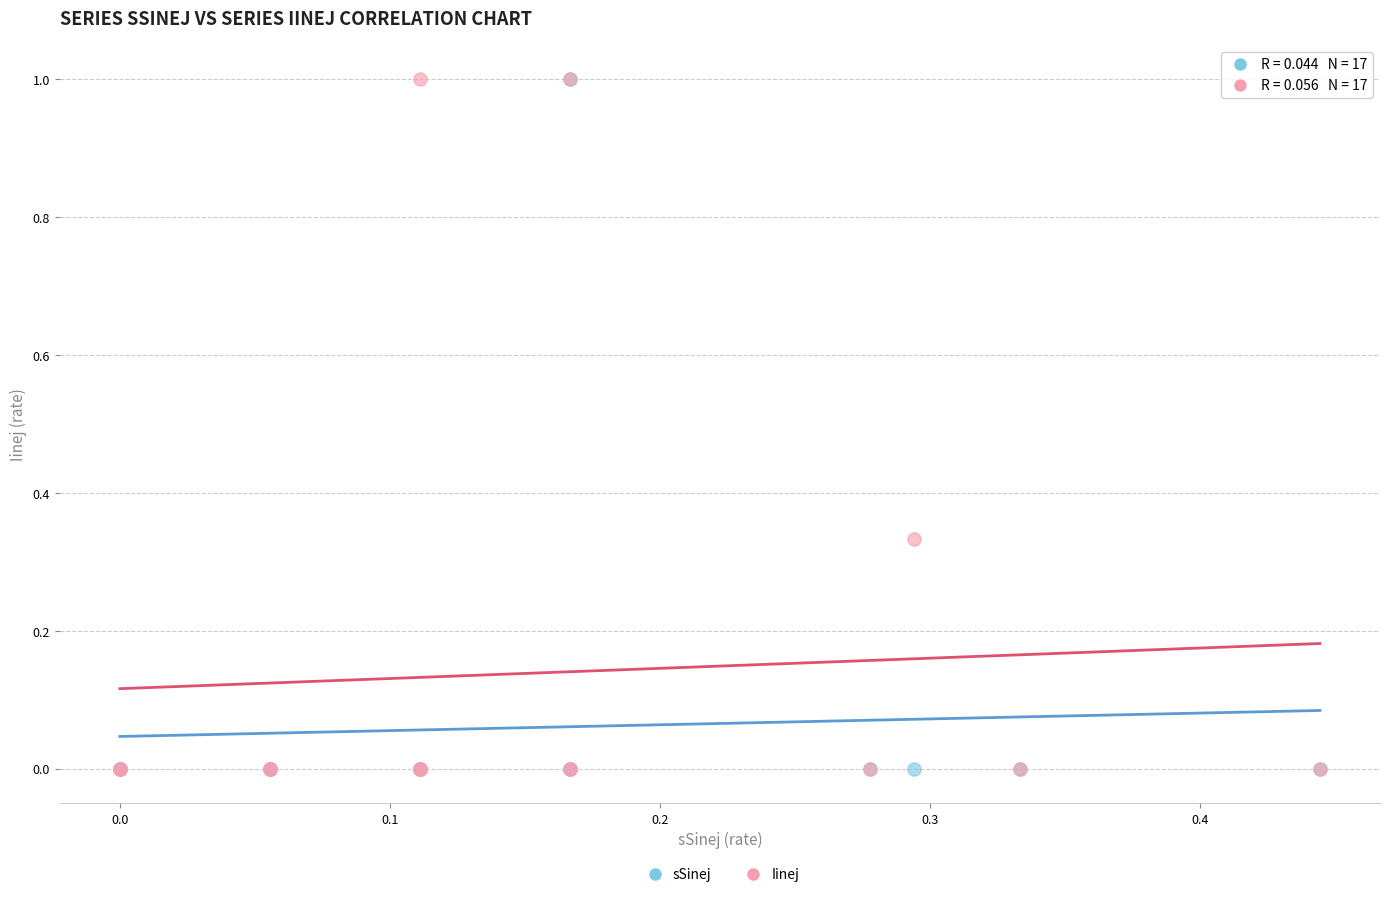

What are all the series names shown in the legend?

sSinej, Iinej